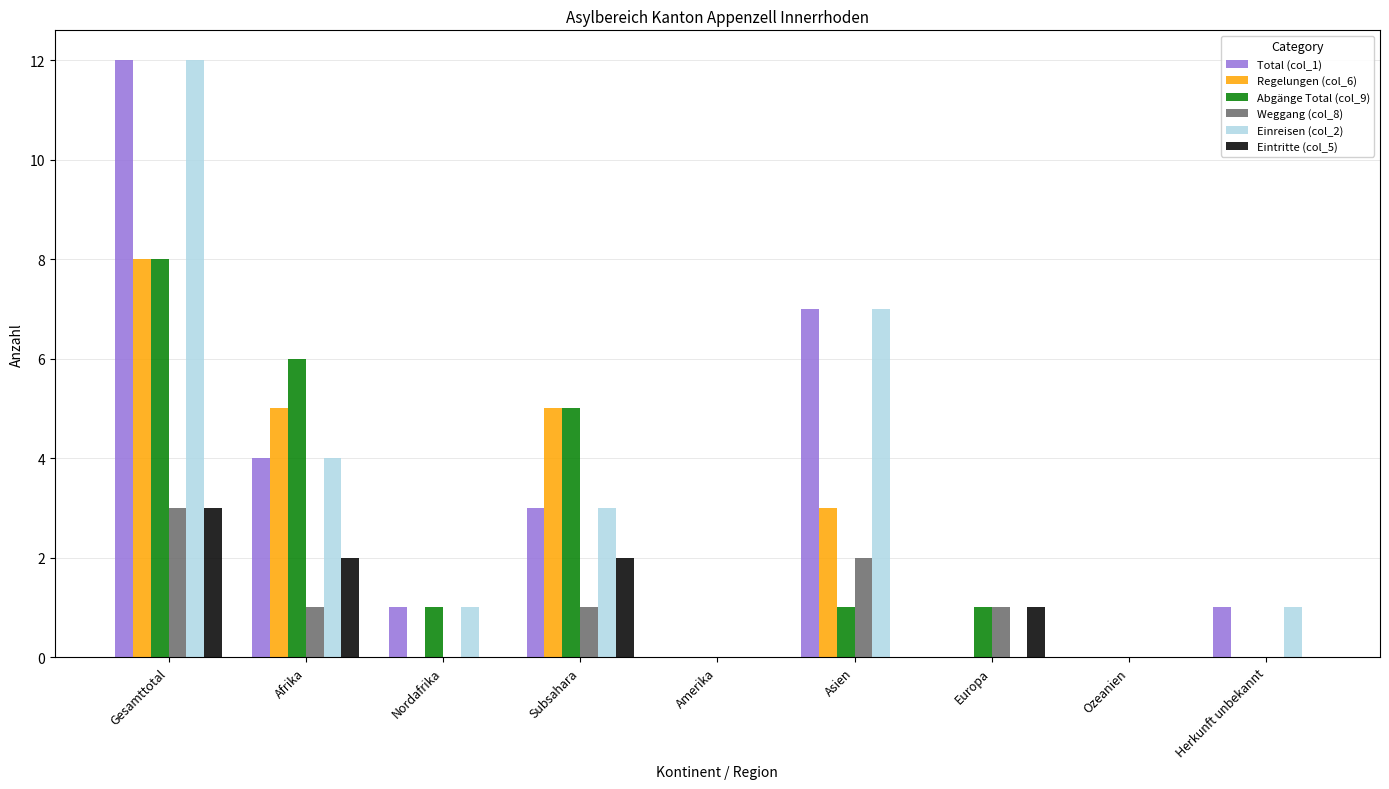

Reading left to right, list all the values displayed in this chart.

Total (col_1): 12	4	1	3	0	7	0	0	1
Regelungen (col_6): 8	5	0	5	0	3	0	0	0
Abgänge Total (col_9): 8	6	1	5	0	1	1	0	0
Weggang (col_8): 3	1	0	1	0	2	1	0	0
Einreisen (col_2): 12	4	1	3	0	7	0	0	1
Eintritte (col_5): 3	2	0	2	0	0	1	0	0